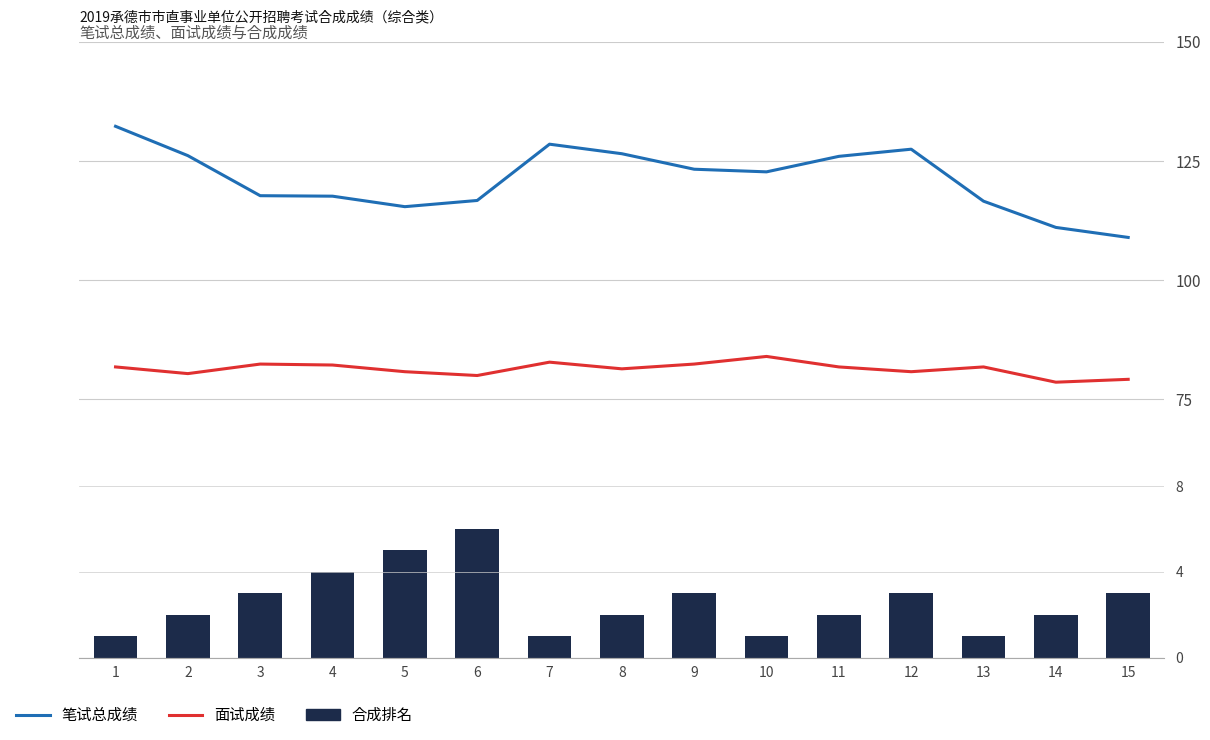

Reading left to right, what are all the values shown in this chart?

笔试总成绩: 132.2	126.1	117.7	117.6	115.4	116.7	128.5	126.5	123.2	122.7	126.0	127.5	116.5	111.0	109.0
面试成绩: 81.8	80.4	82.4	82.2	80.8	80.0	82.8	81.4	82.4	84.0	81.8	80.8	81.8	78.6	79.2
合成排名: 1.0	2.0	3.0	4.0	5.0	6.0	1.0	2.0	3.0	1.0	2.0	3.0	1.0	2.0	3.0